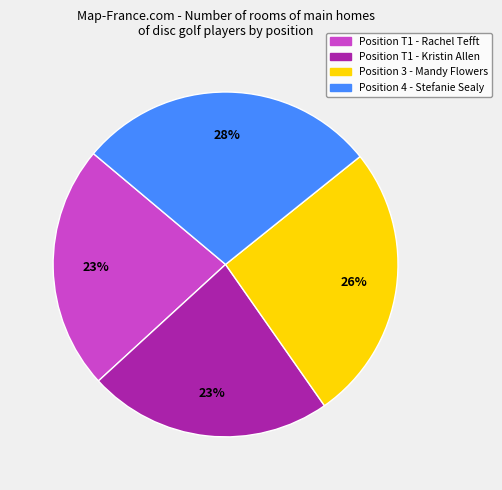

To the nearest percent, what is the average slice percentage?

25%